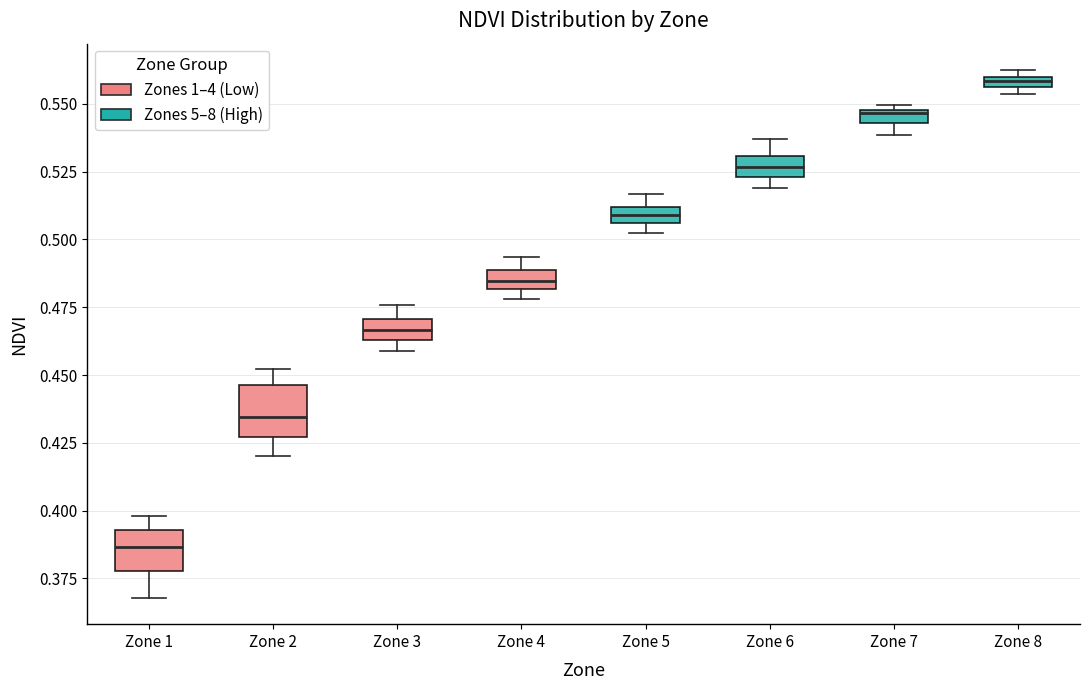

Where is the upper edge of the box for Zone 7 on the y-axis? The values are not printed on the chart, so give them approximately, as read against the axis.

0.550